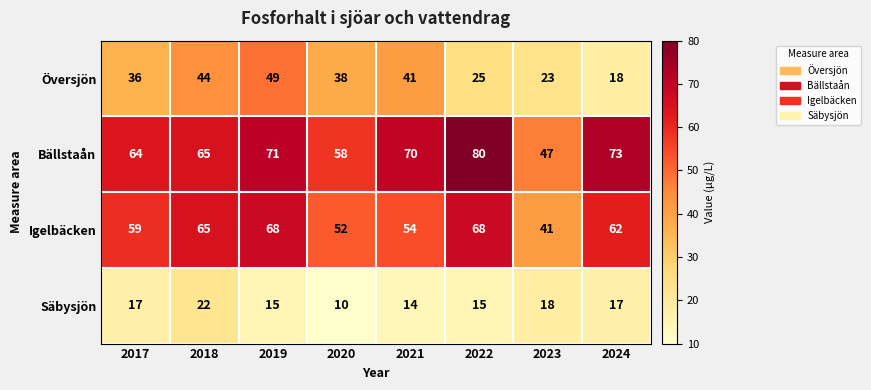

Count the number of data series in this chart.

4